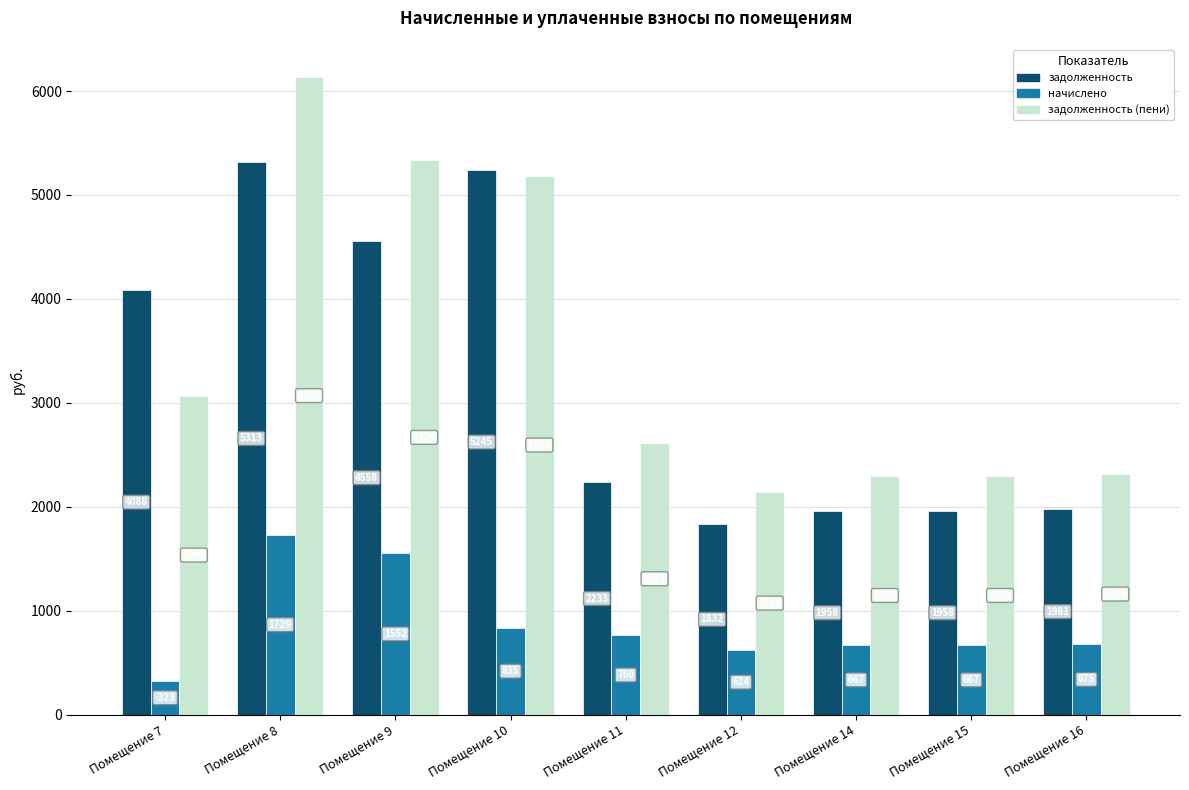

What is the maximum value shown in the chart?

6137.7